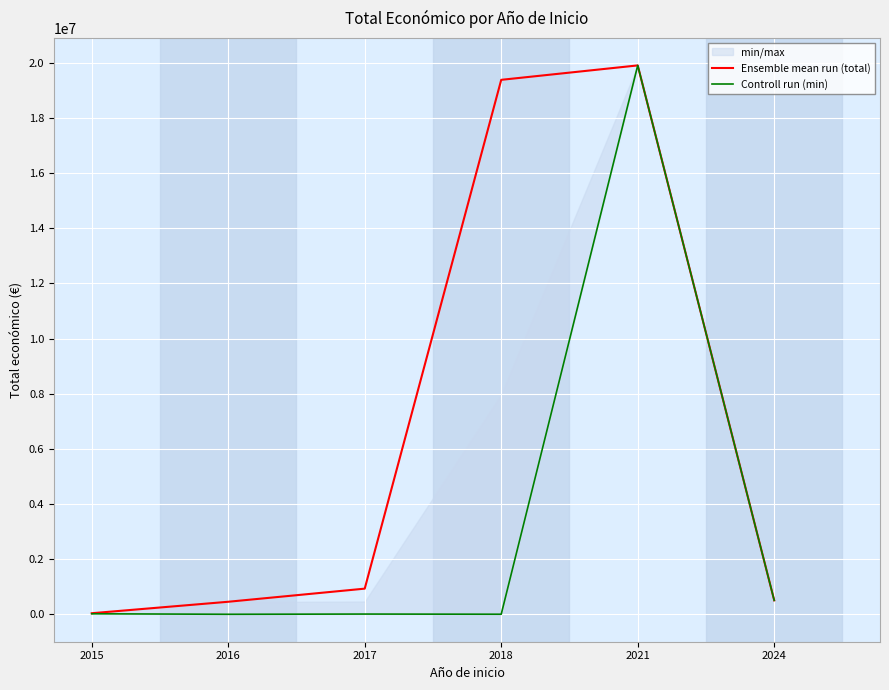

At which label does Ensemble mean run (total) first exceed 931678?

2018